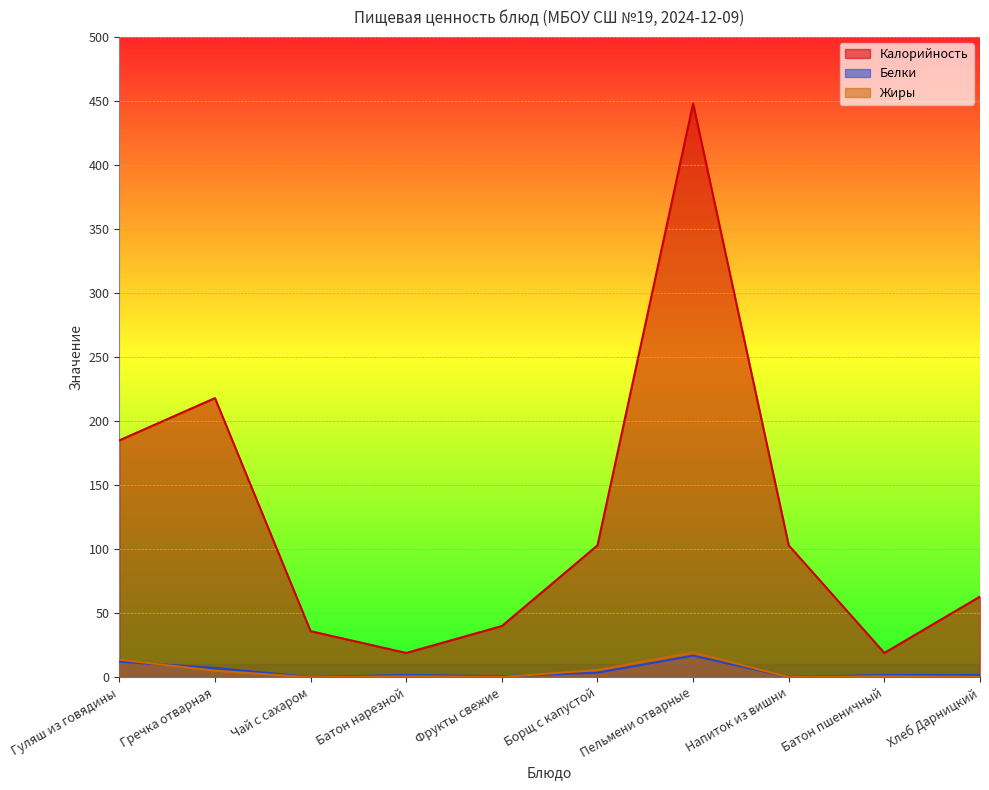

What value does the Белки series have at Хлеб Дарницкий?

1.7